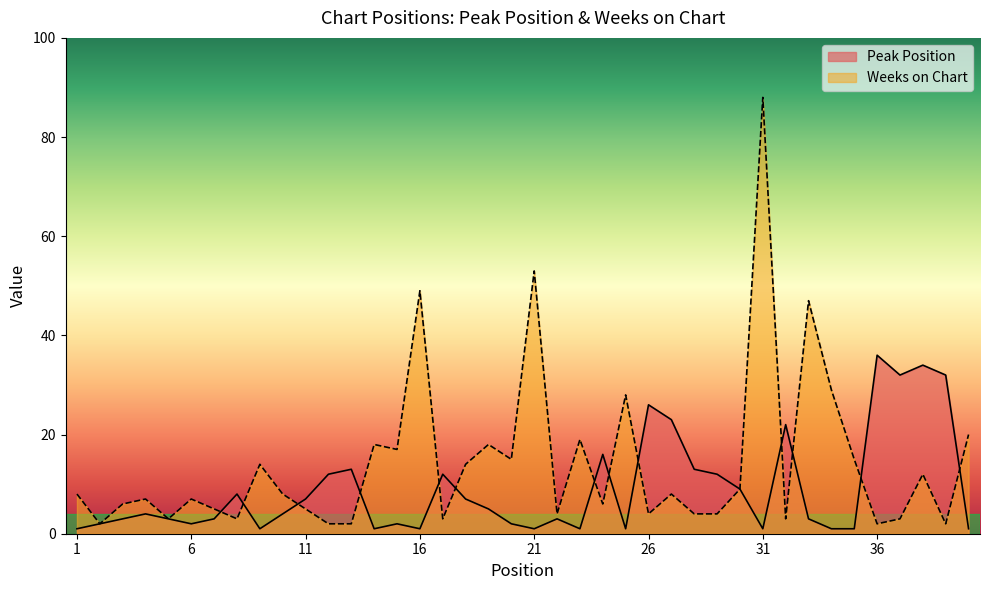

What is the value of the Weeks on Chart point at the 39th from the left?

2